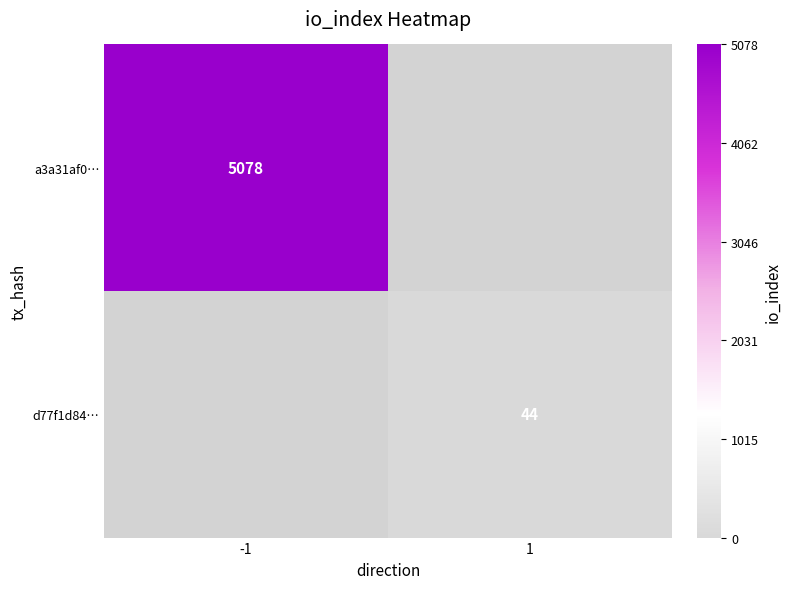

Is it true that d77f1d84… equals 44 at 1?

True